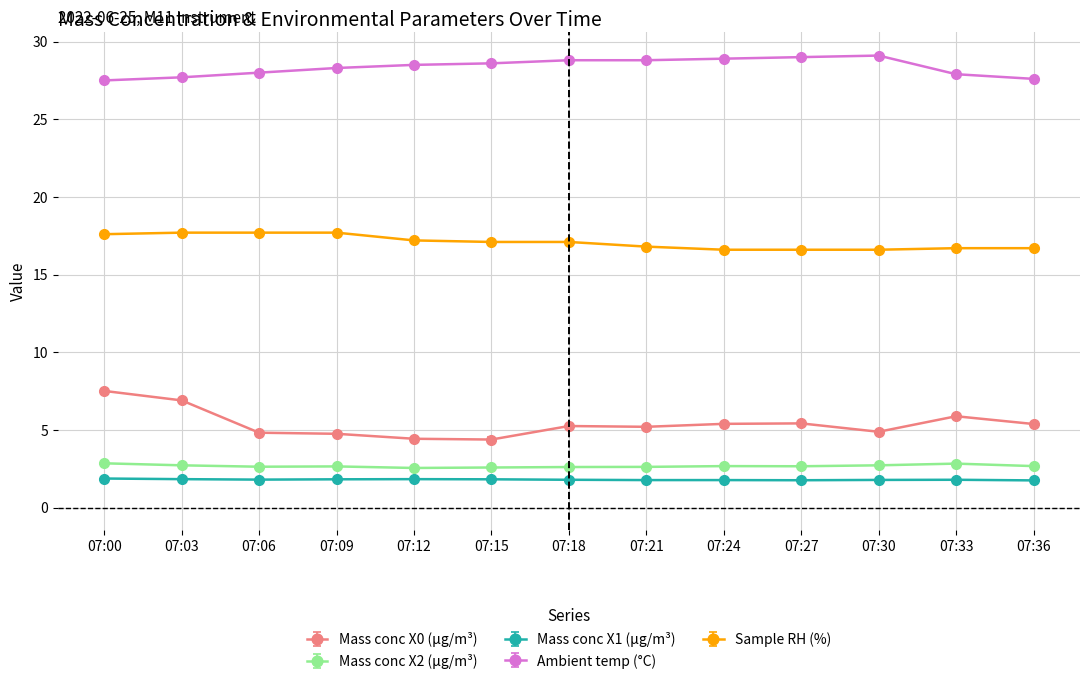

Which series has the largest total across all categories?

Ambient temp (°C)